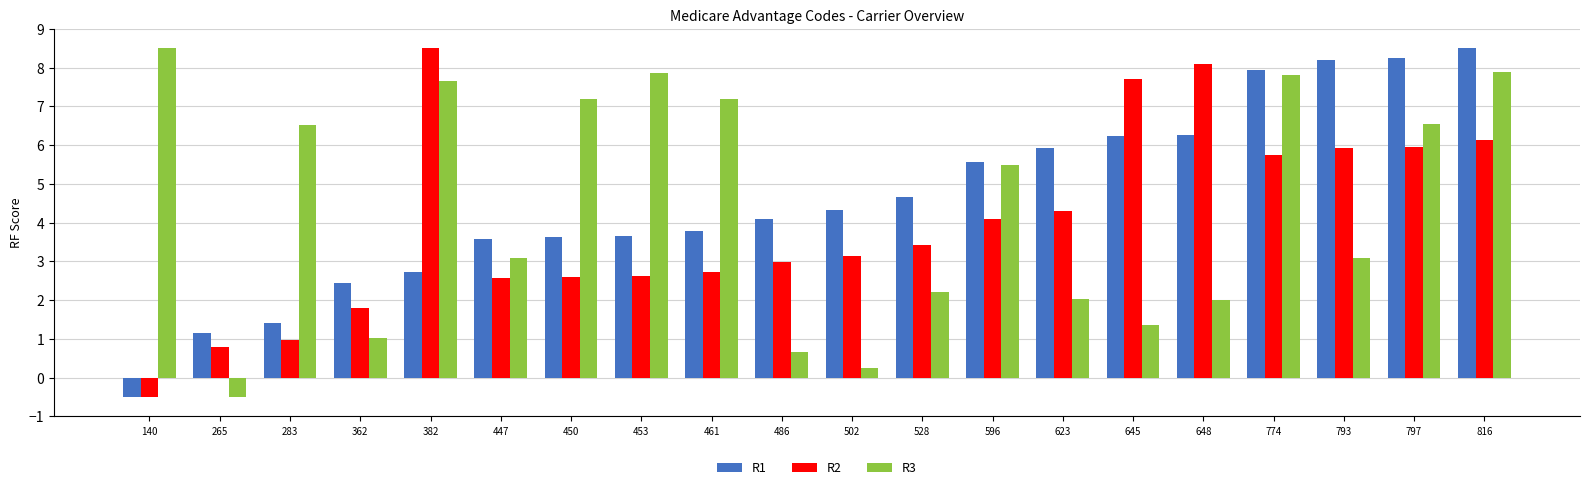

What is the value of the R2 bar at the 8th from the left?

2.6